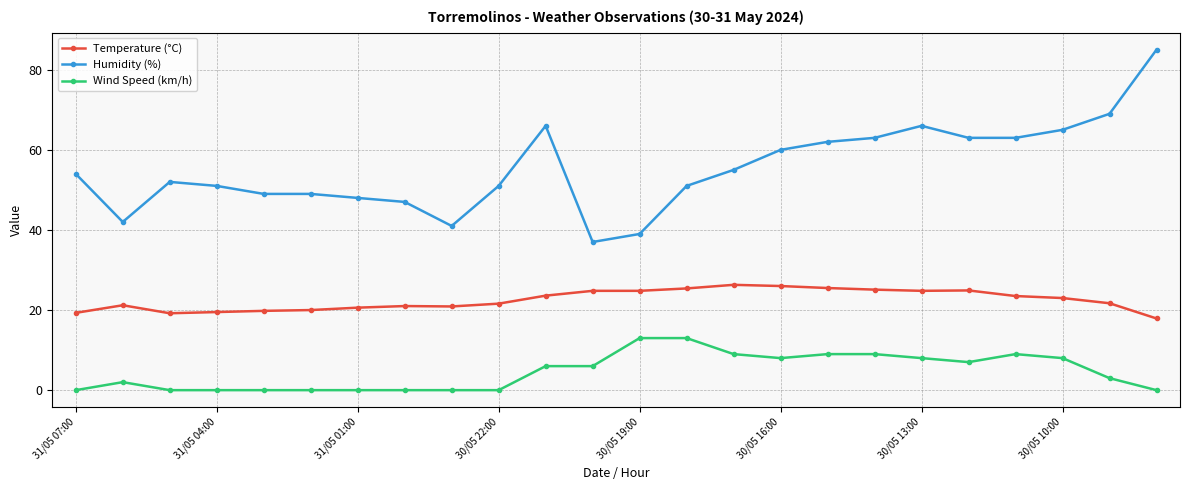

Which series has the widest spread of values?

Humidity (%)